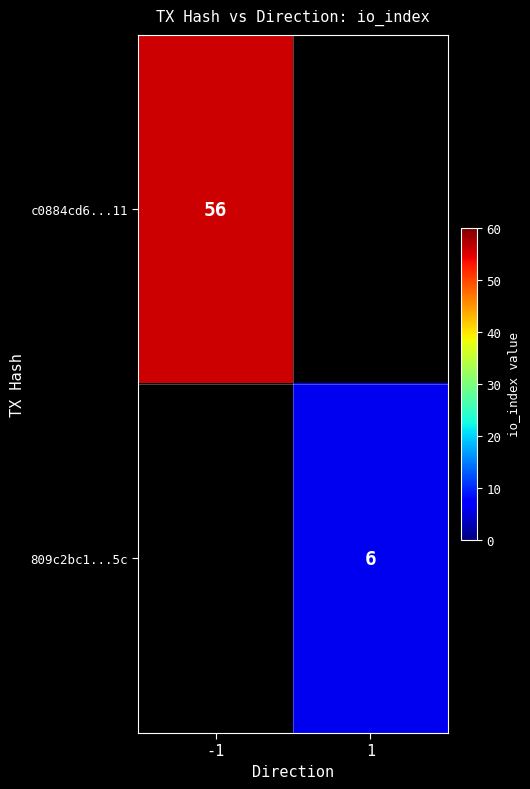

The value of c0884cd6...11 at -1 is 84. True or false?

False